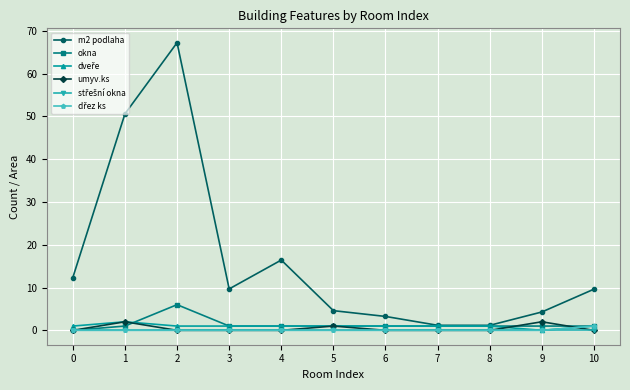

Is the value of m2 podlaha at 5 greater than the value of umyv.ks at 0?

Yes